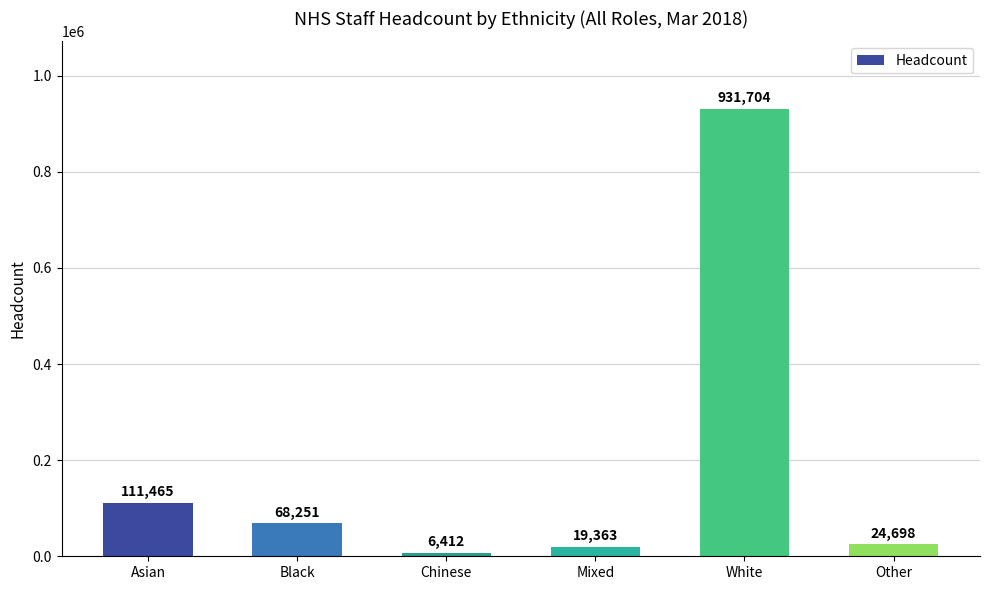

What is the change in value from Chinese to Mixed?

+12951